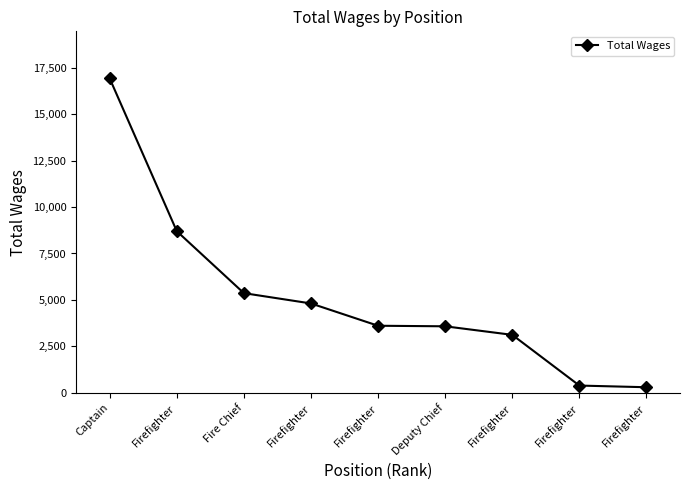

Reading left to right, extract all data points from this chart.

16920	8700	5365	4810	3610	3580	3120	390	300